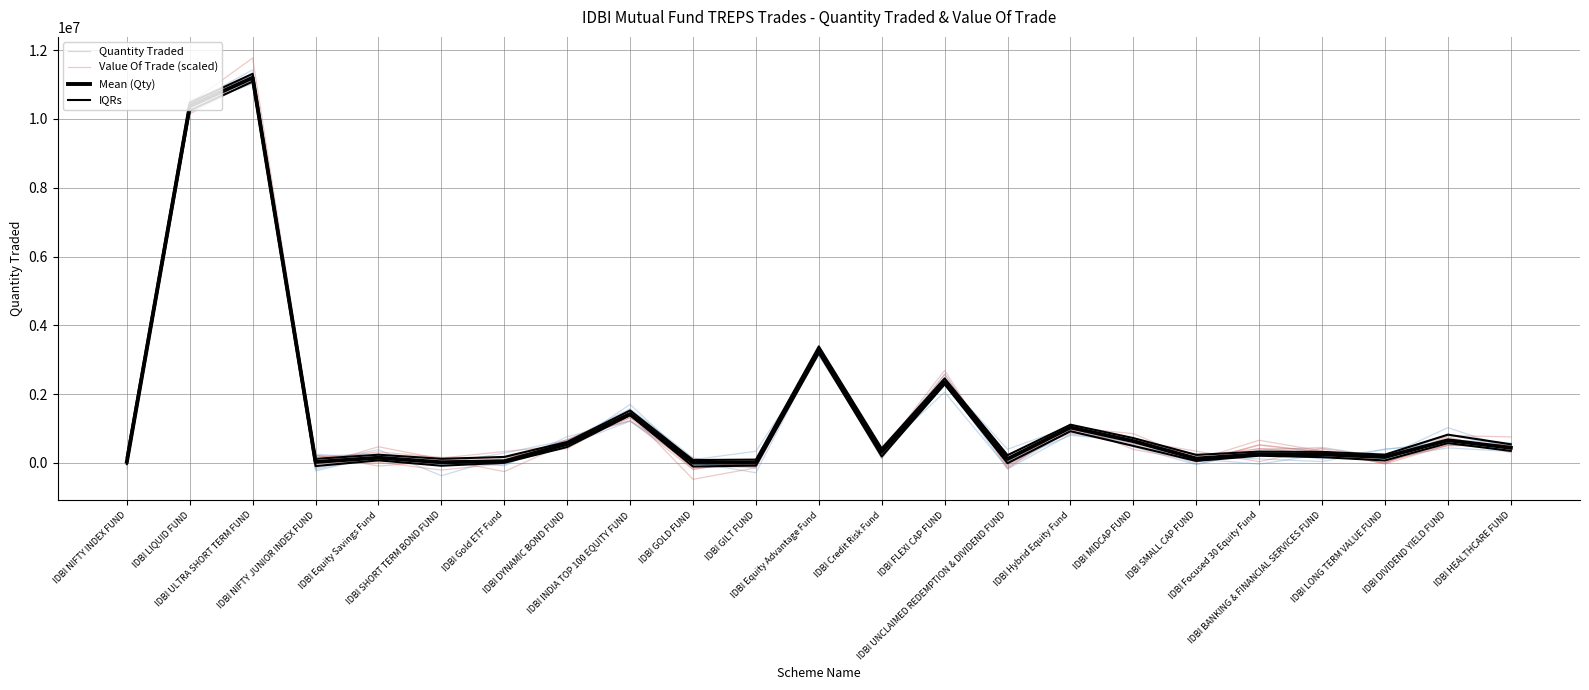

What is the total value across all series at IDBI INDIA TOP 100 EQUITY FUND?

5399339.0